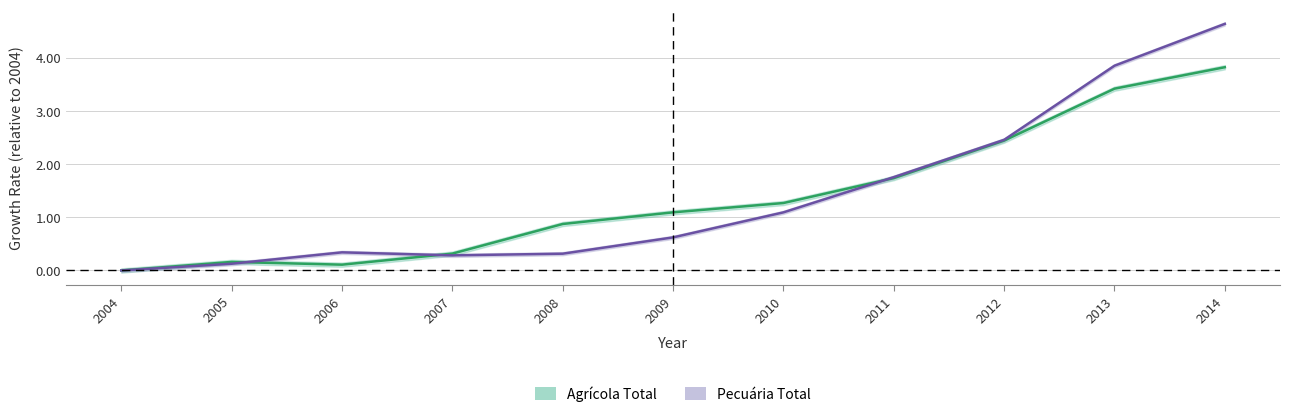

Which label corresponds to the smallest value in the chart?

2004